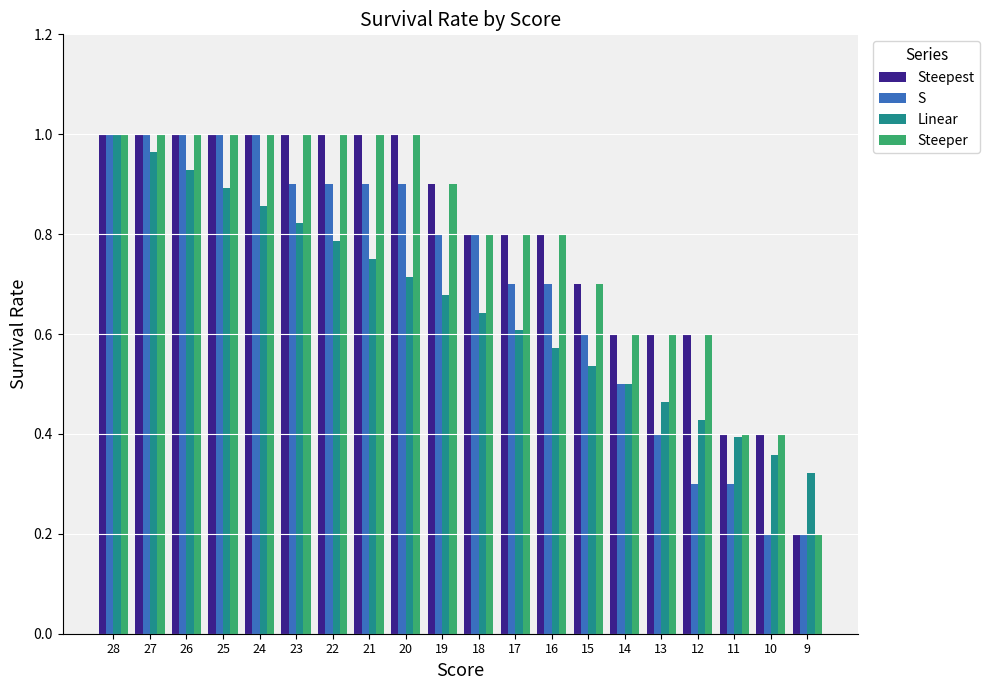

At how many categories does at least one series exceed 0?

20